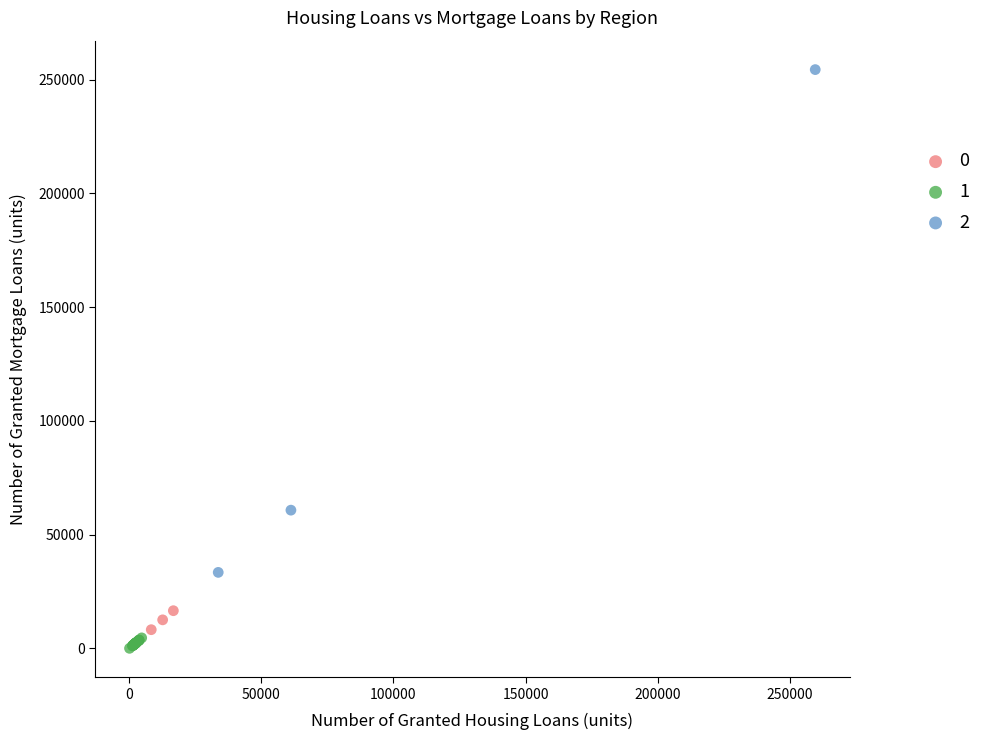

What are all the series names shown in the legend?

0, 1, 2